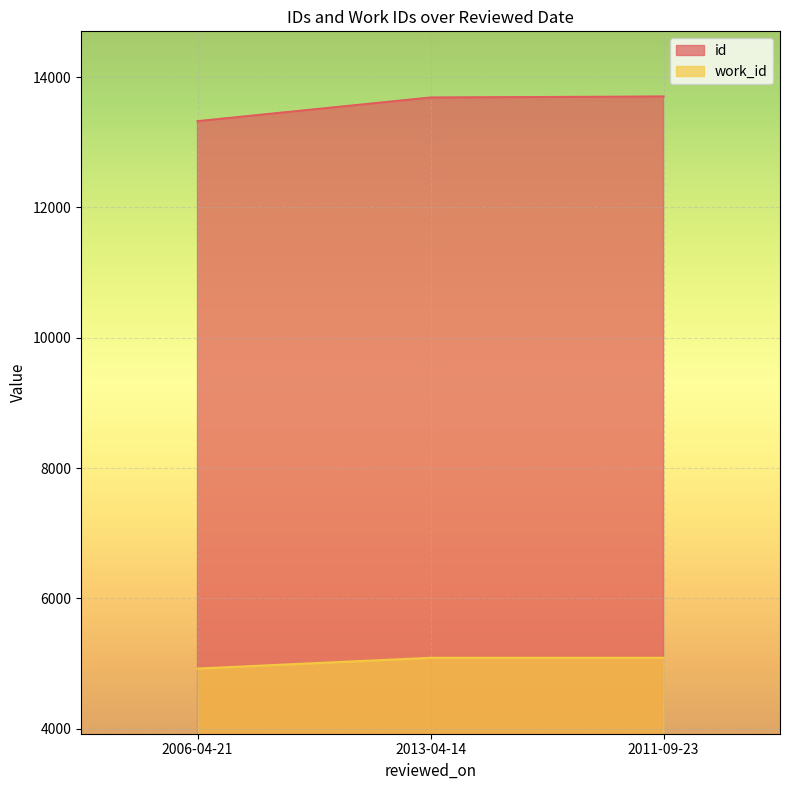

What is the spread (max minus min) of values at 2013-04-14?

8599